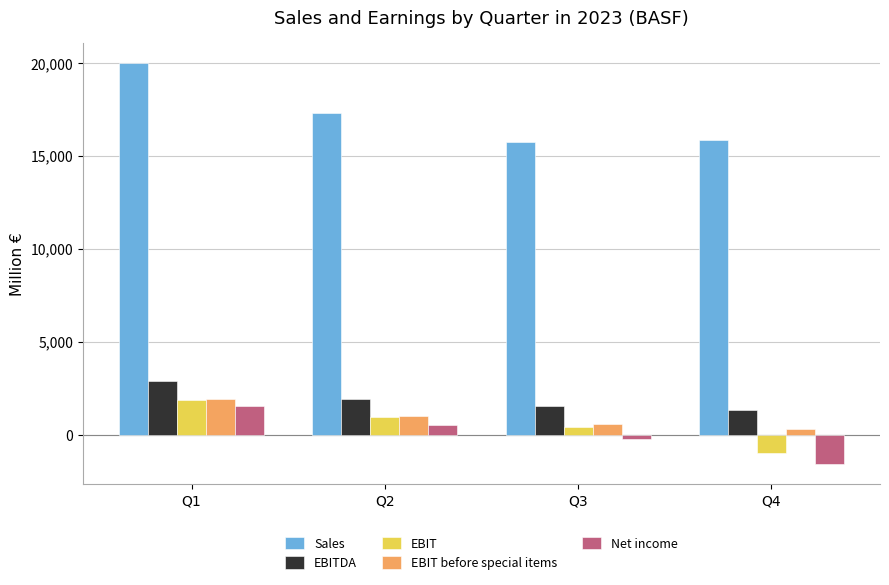

Which series changed the most between Q1 and Q3?

Sales